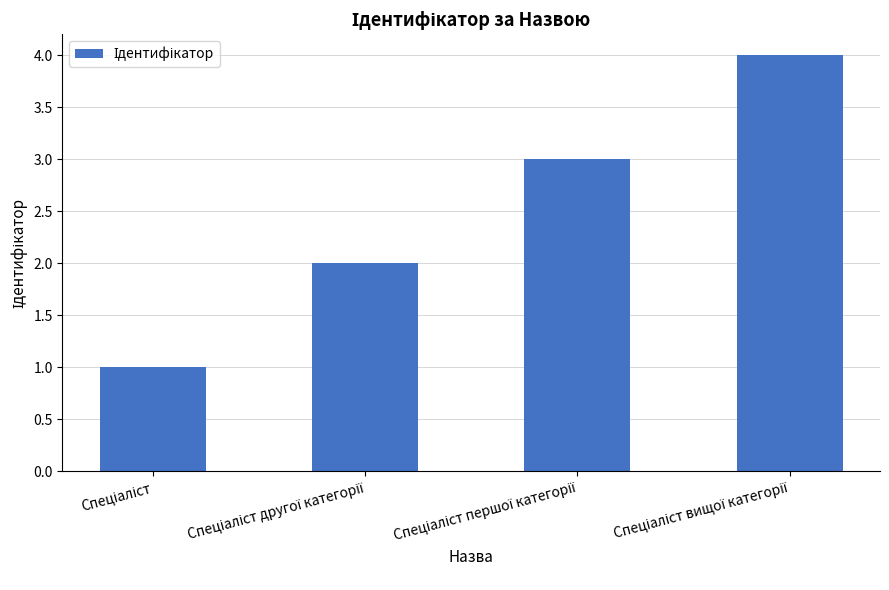

How many distinct data groups are displayed?

1